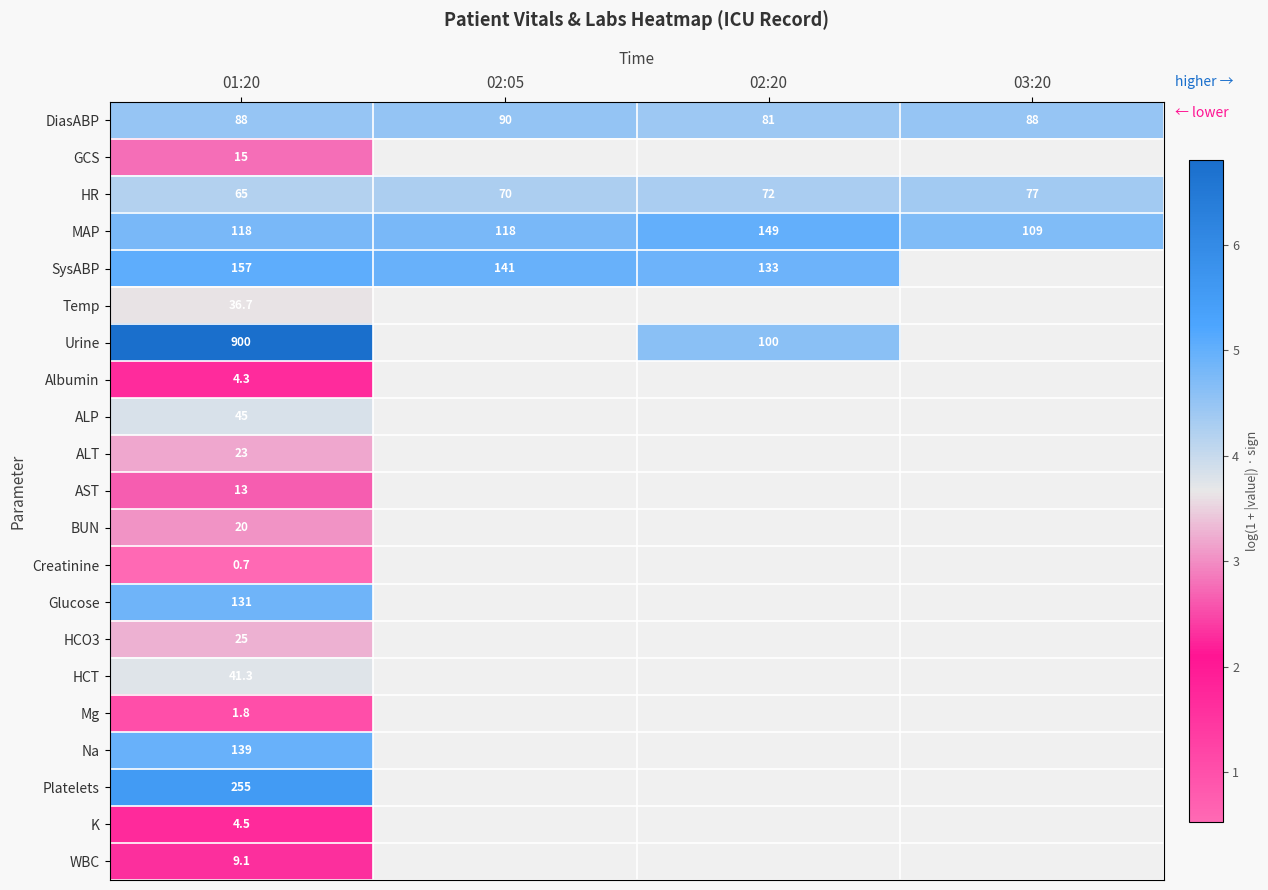

At which category is the sum across all series the highest?

01:20